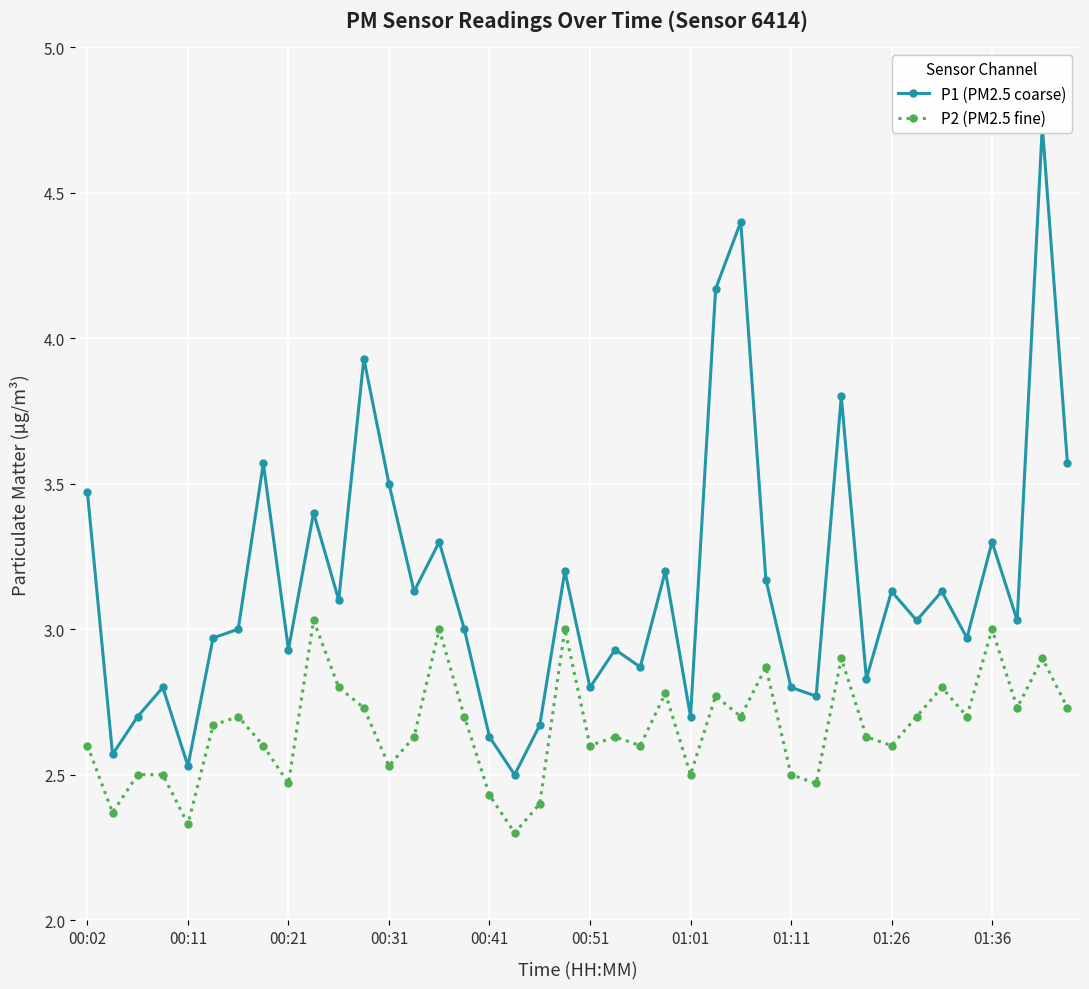

In P2, how many points are higher than both neighbors (excluding endpoints)?

12